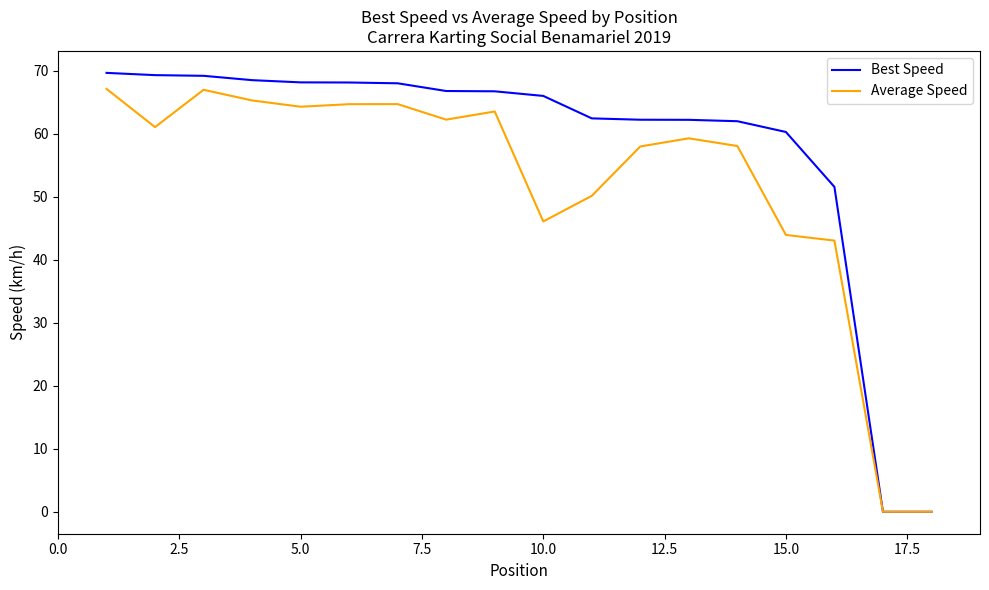

Rank the series by their average value, from lowest to highest.

Average Speed, Best Speed